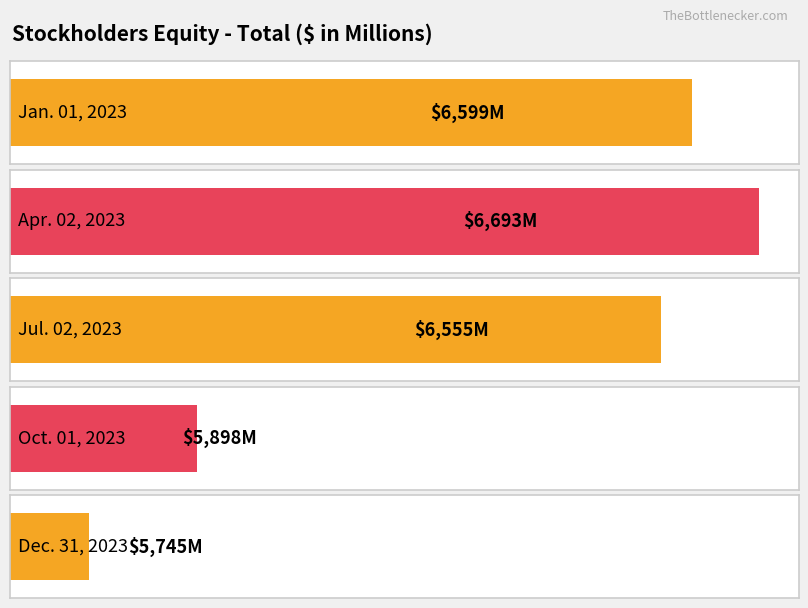

What is the label of the 3rd bar from the right?

Jul. 02, 2023